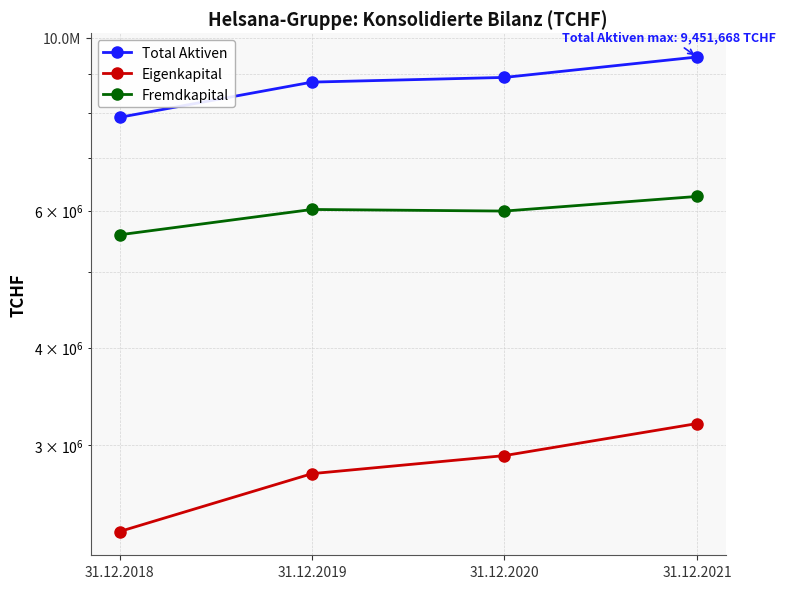

What is the greatest value displayed?

9451668